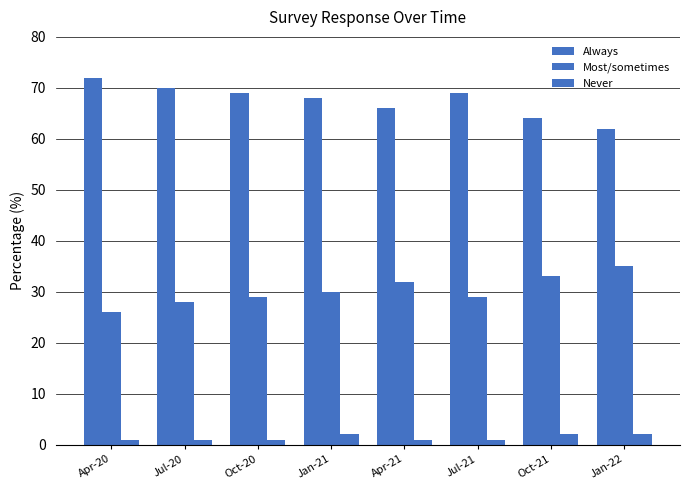

Reading left to right, transcribe all the data shown in this chart.

Always: Apr-20=72	Jul-20=70	Oct-20=69	Jan-21=68	Apr-21=66	Jul-21=69	Oct-21=64	Jan-22=62
Most/sometimes: Apr-20=26	Jul-20=28	Oct-20=29	Jan-21=30	Apr-21=32	Jul-21=29	Oct-21=33	Jan-22=35
Never: Apr-20=1	Jul-20=1	Oct-20=1	Jan-21=2	Apr-21=1	Jul-21=1	Oct-21=2	Jan-22=2